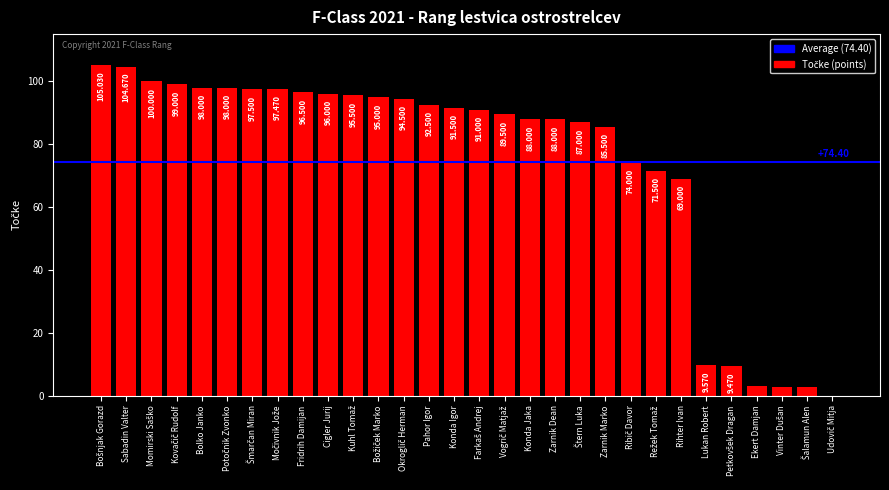

Where is the data nearest to the value 52?

Rihter Ivan